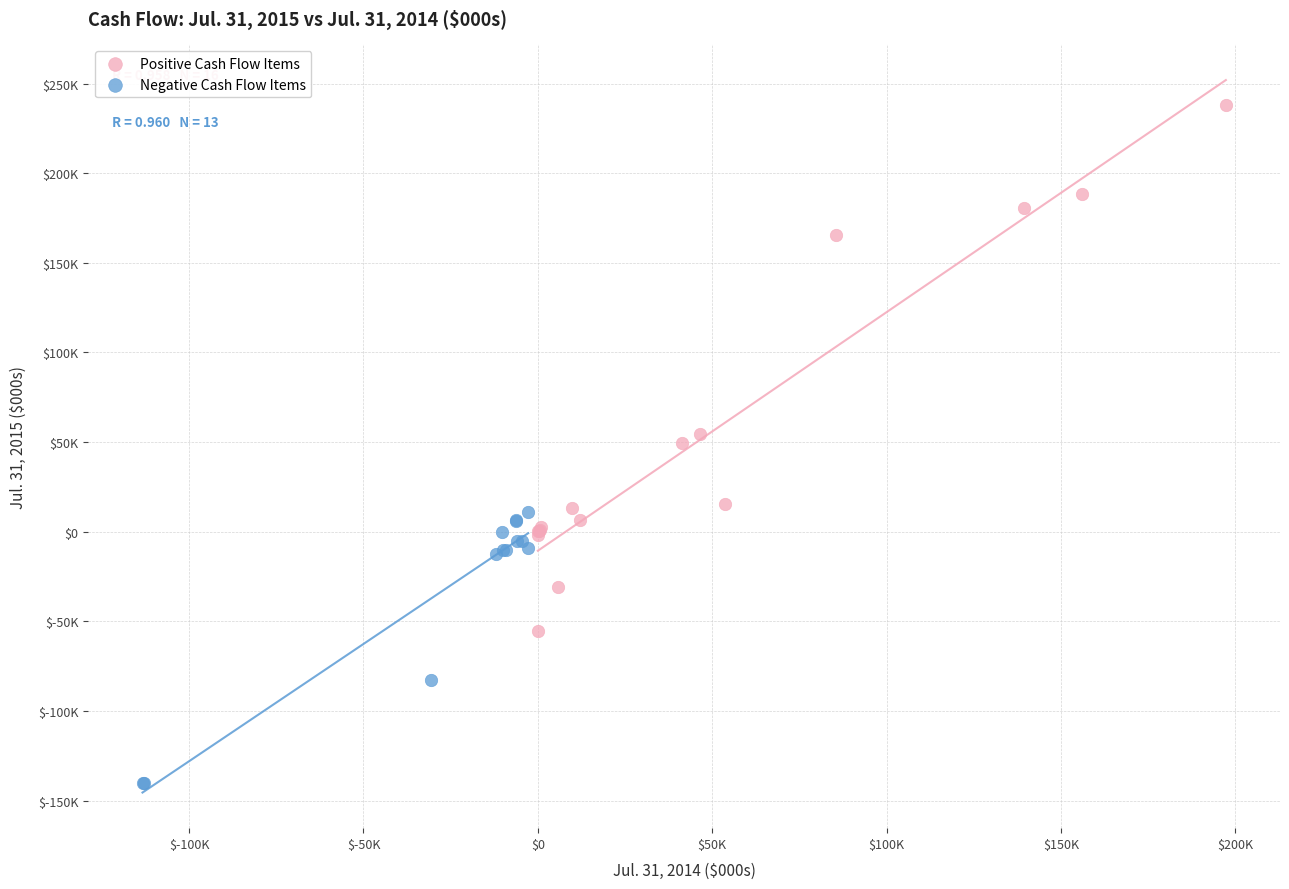

Which series contains the highest Y value?

Positive Cash Flow Items